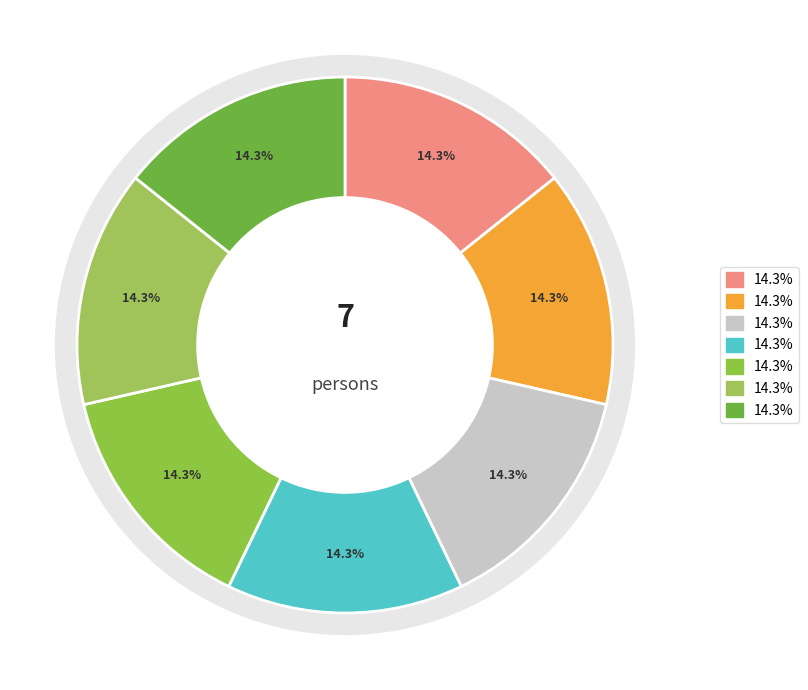

To the nearest percent, what is the combined percentage of არქიპო სოფრომის ძე ჩალაძე and ქეთო ივანეს ასული ლომთათიძე?

29%